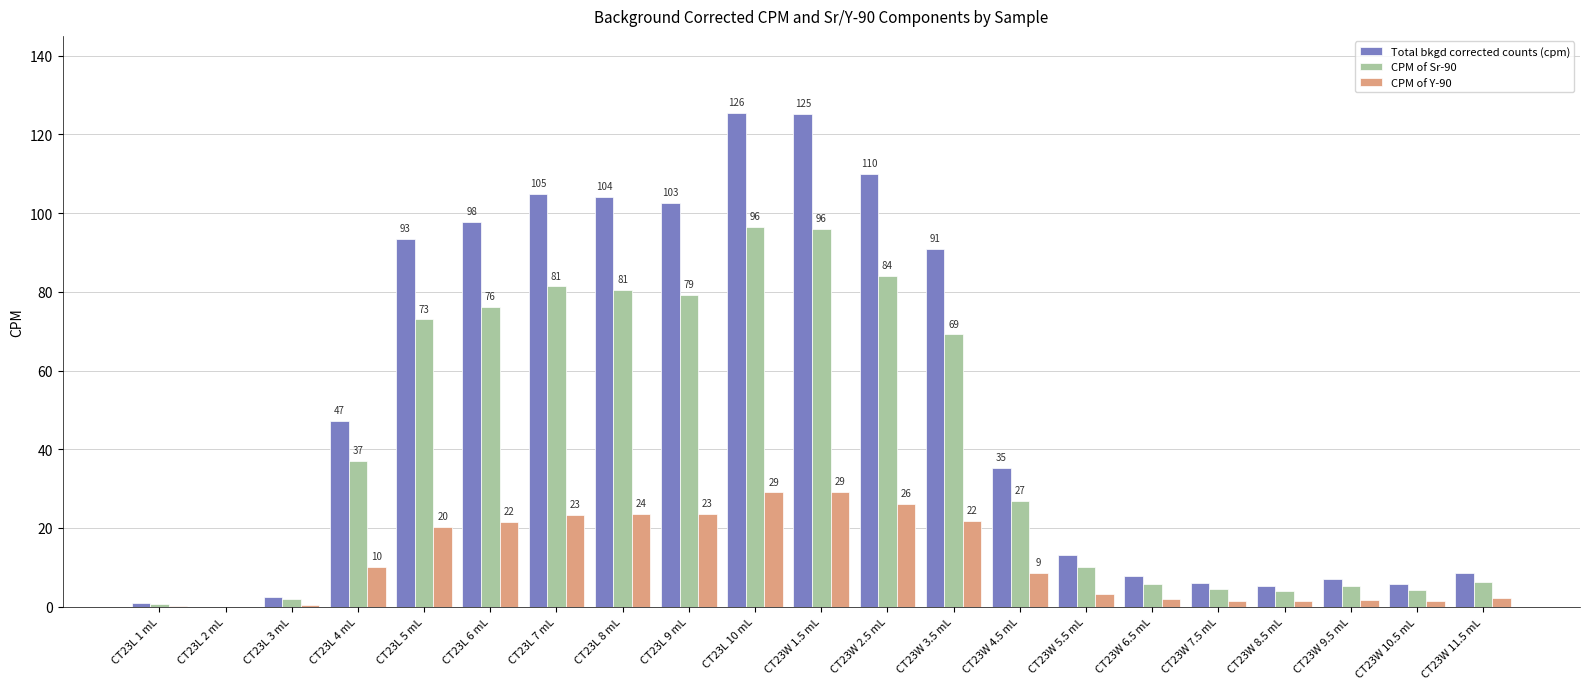

Which series has the largest total across all categories?

Total bkgd corrected counts (cpm)